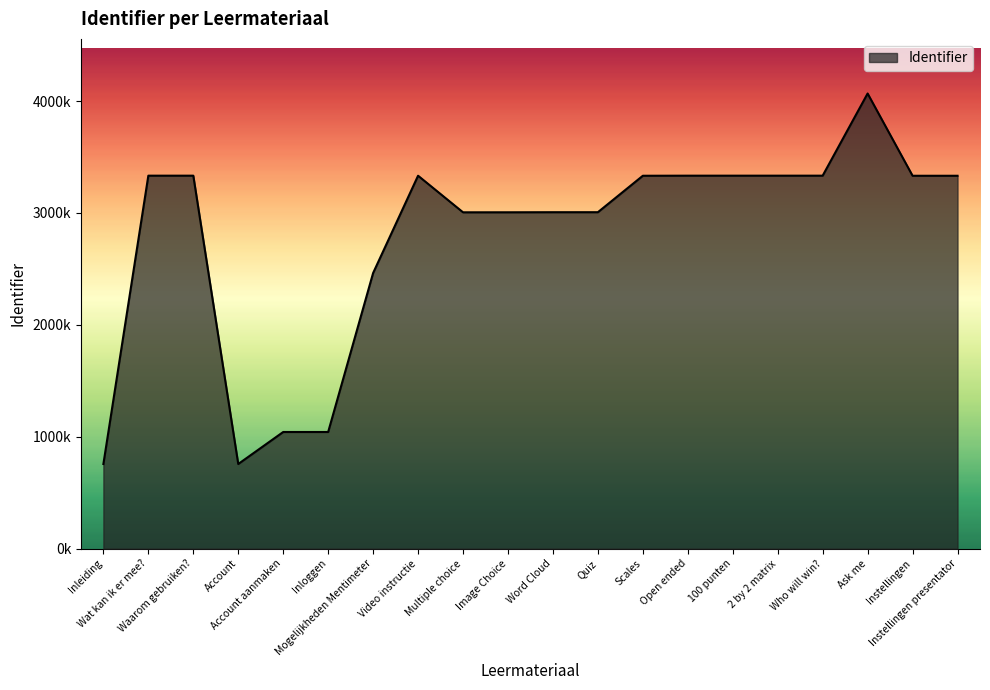

What is the value of the 20th point from the left?

3332463